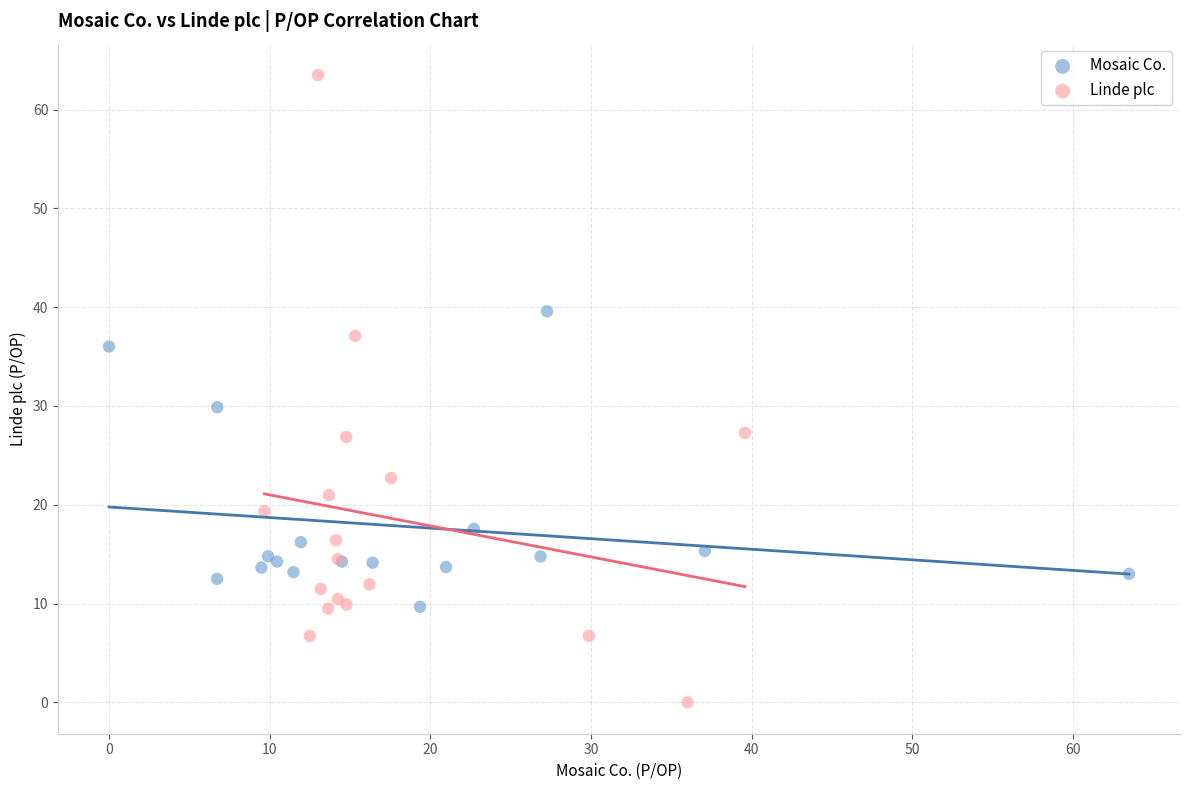

Which series has the widest spread of Y values?

Linde plc